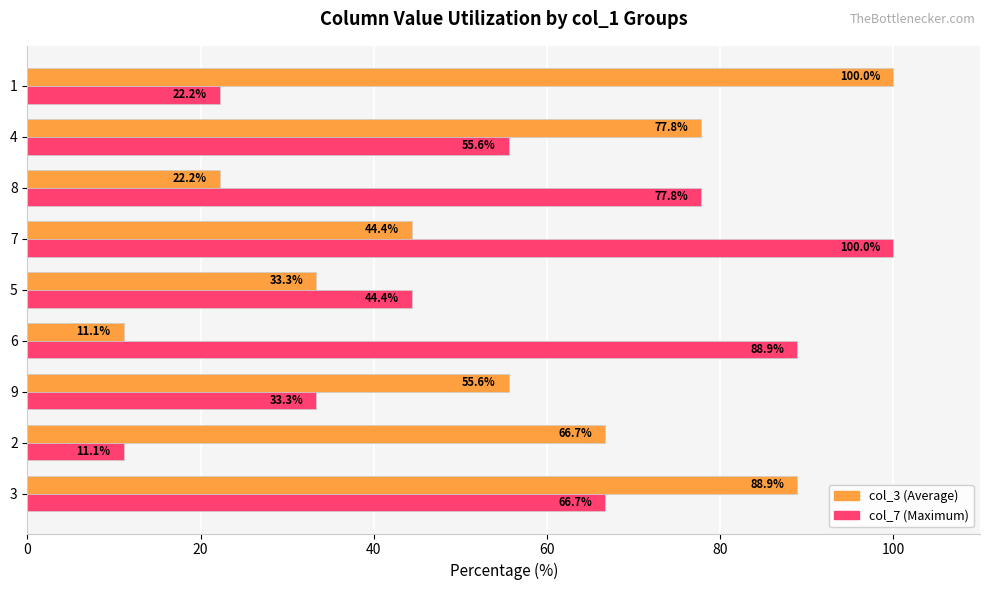

What is the total value across all series at 1?

122.2